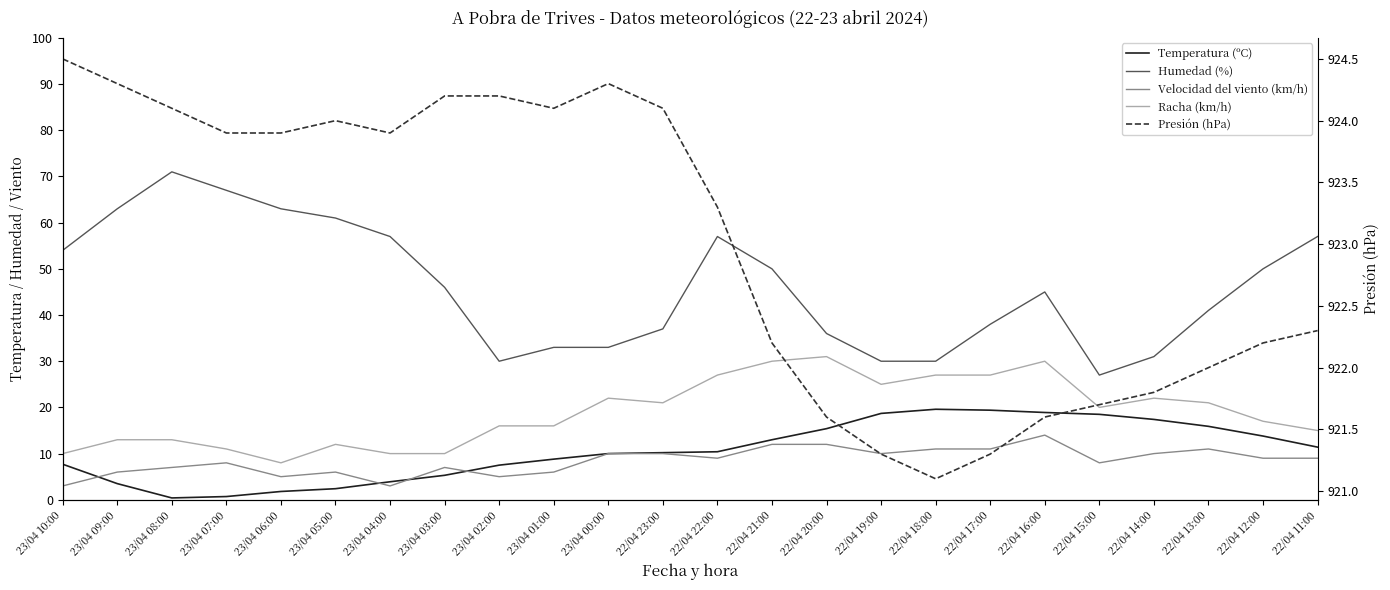

Is it true that Racha (km/h) equals 16.0 at 23/04 02:00?

True